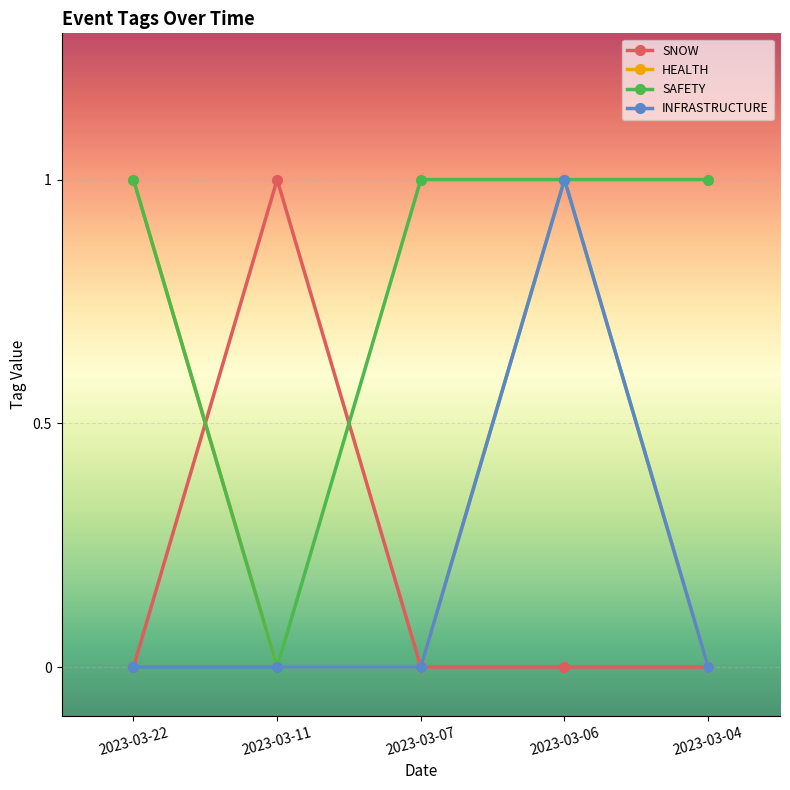

Reading right to left, list all the values displayed in this chart.

SNOW: 2023-03-04=0	2023-03-06=0	2023-03-07=0	2023-03-11=1	2023-03-22=0
HEALTH: 2023-03-04=0	2023-03-06=1	2023-03-07=0	2023-03-11=0	2023-03-22=1
SAFETY: 2023-03-04=1	2023-03-06=1	2023-03-07=1	2023-03-11=0	2023-03-22=1
INFRASTRUCTURE: 2023-03-04=0	2023-03-06=1	2023-03-07=0	2023-03-11=0	2023-03-22=0